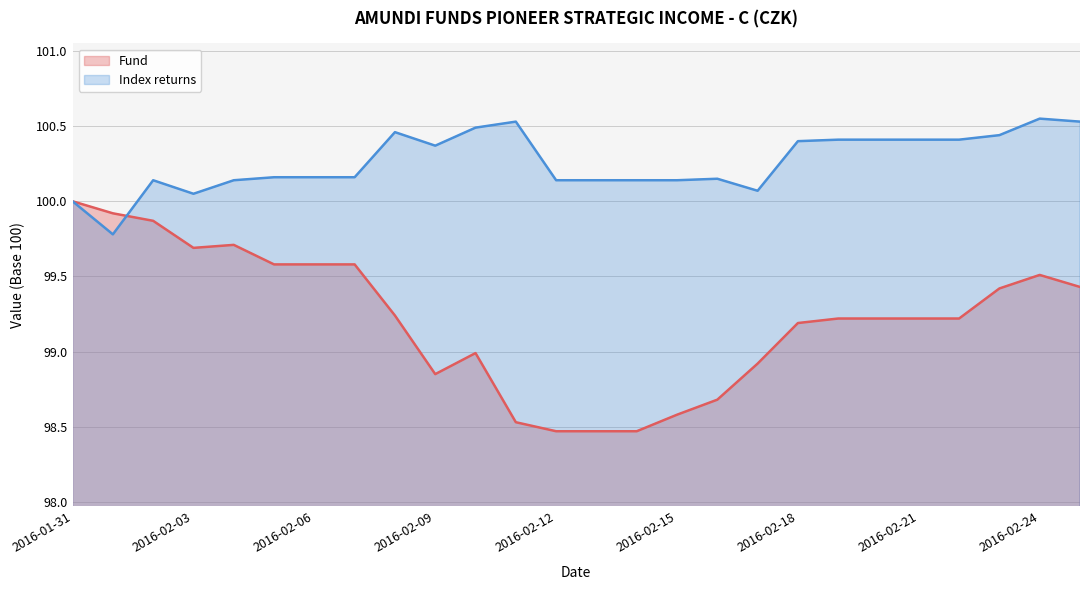

What is the total value across all series at 2016-02-11?

199.1